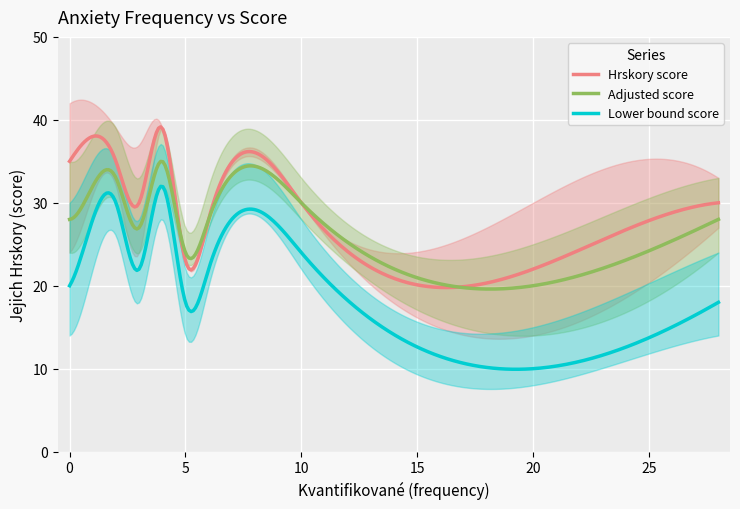

How many data points in Frequency (x) are above 5?

4